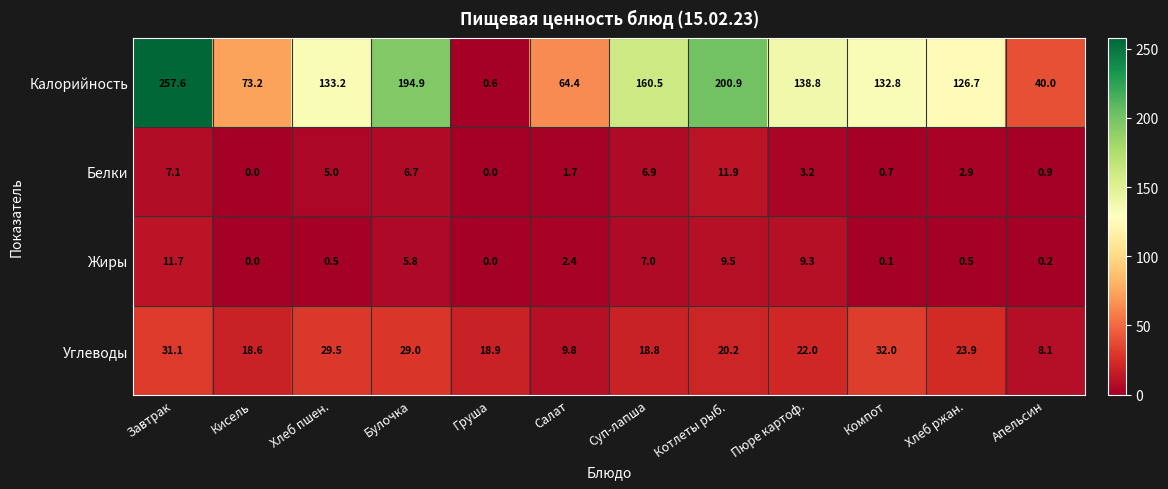

Read the Калорийность value at Пюре картоф..

138.8